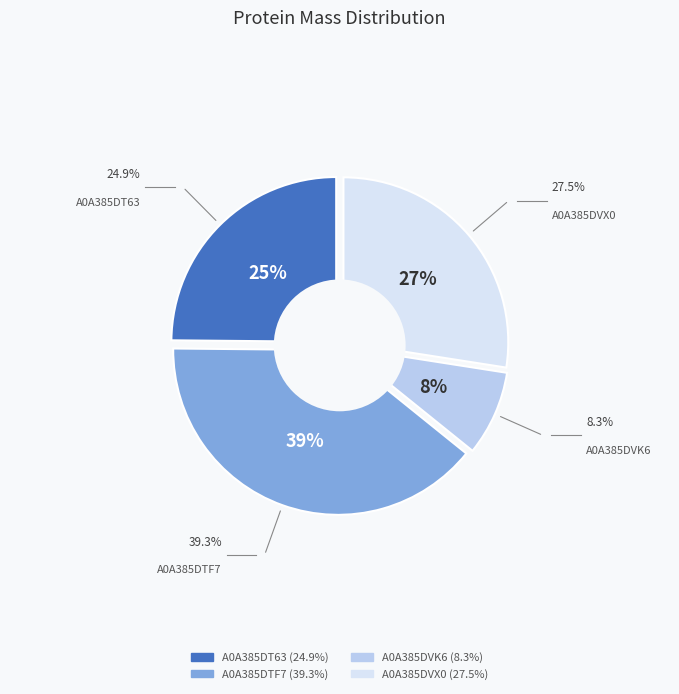

What percentage is NOT represented by A0A385DT63?

75.1%